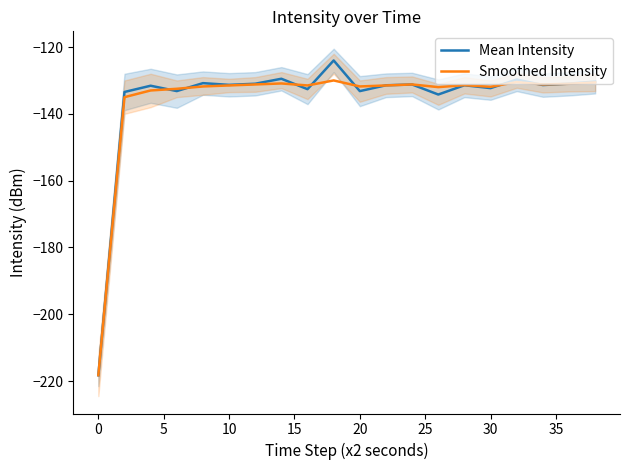

How many intersections are there between Mean Intensity and Smoothed Intensity?

10